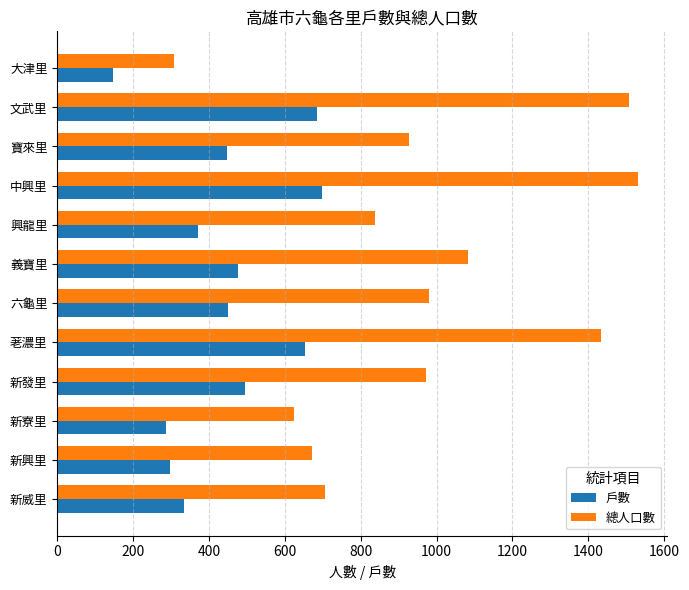

At 寶來里, list the series in order from largest to smallest.

總人口數, 戶數